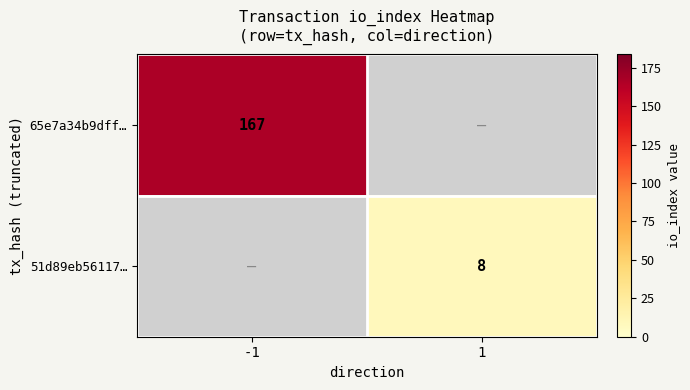

What is the maximum value shown in the chart?

167.0